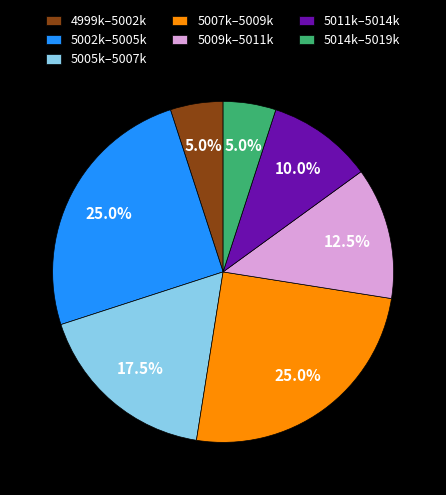

Count the number of slices in the pie.

7